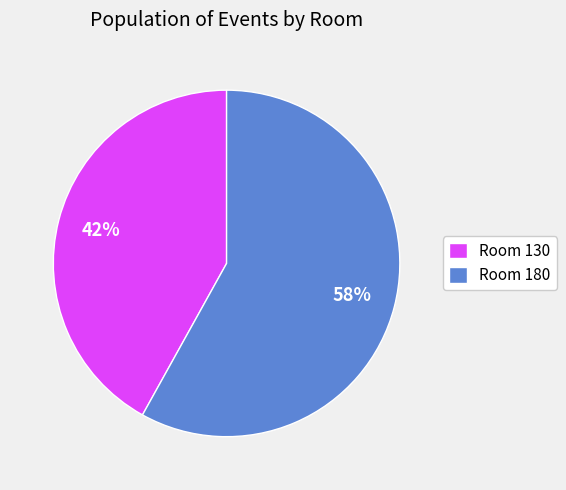

Combined, do Room 130 and Room 180 account for over 50%?

Yes